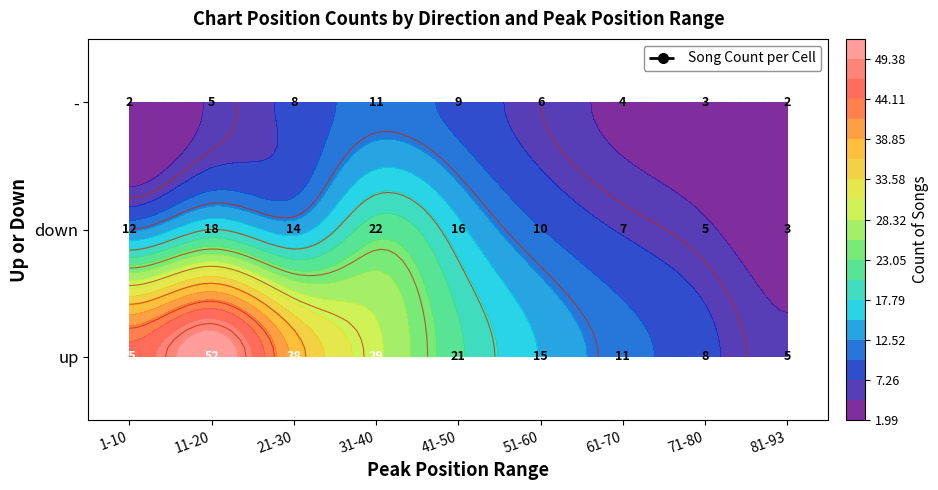

What is the maximum value shown in the chart?

52